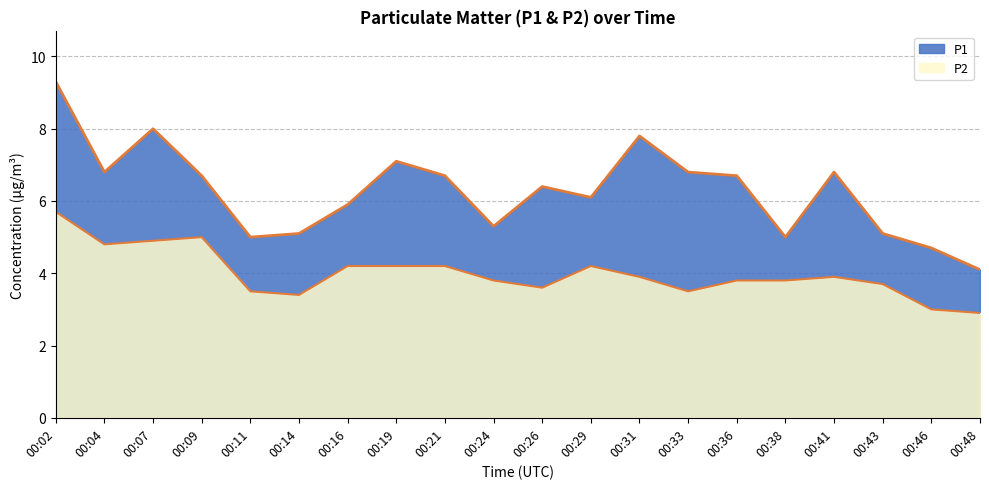

How many lines are shown in the chart?

2